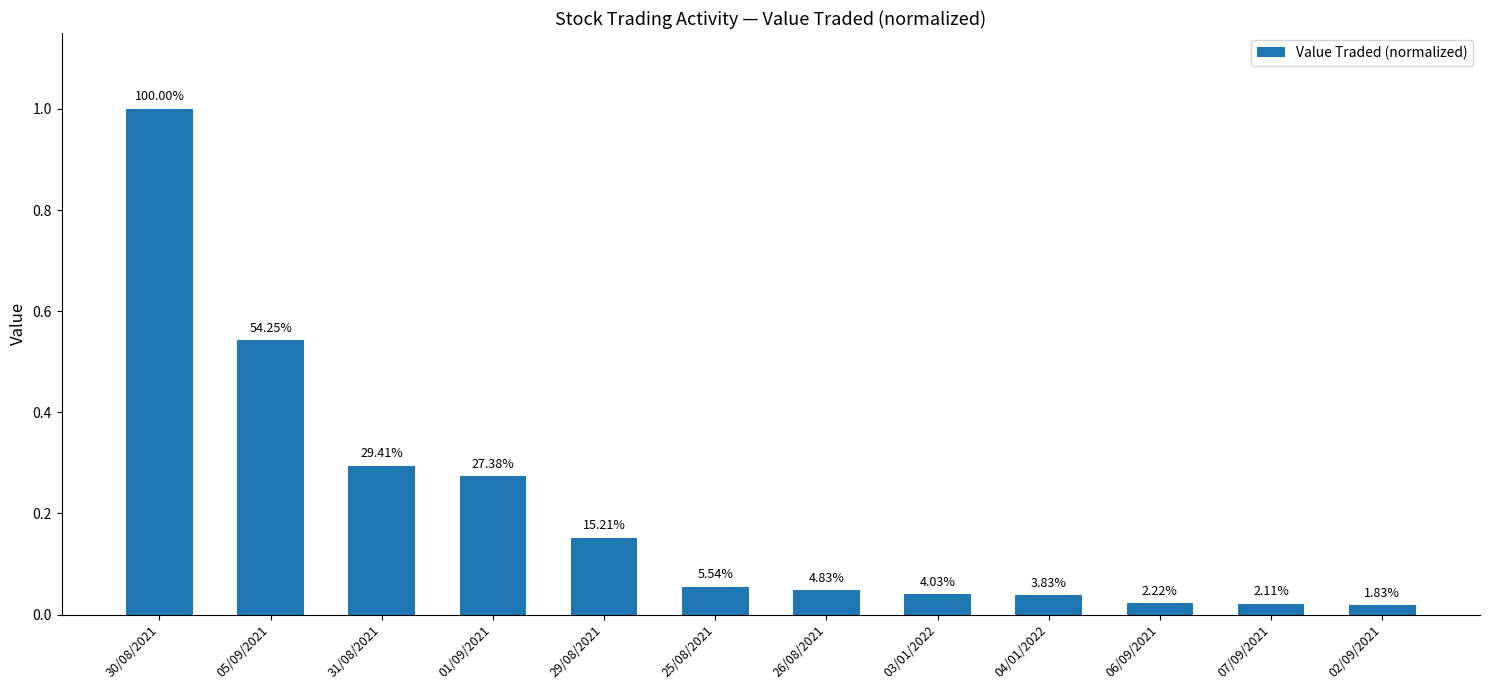

Where is the data nearest to the value 0?

02/09/2021